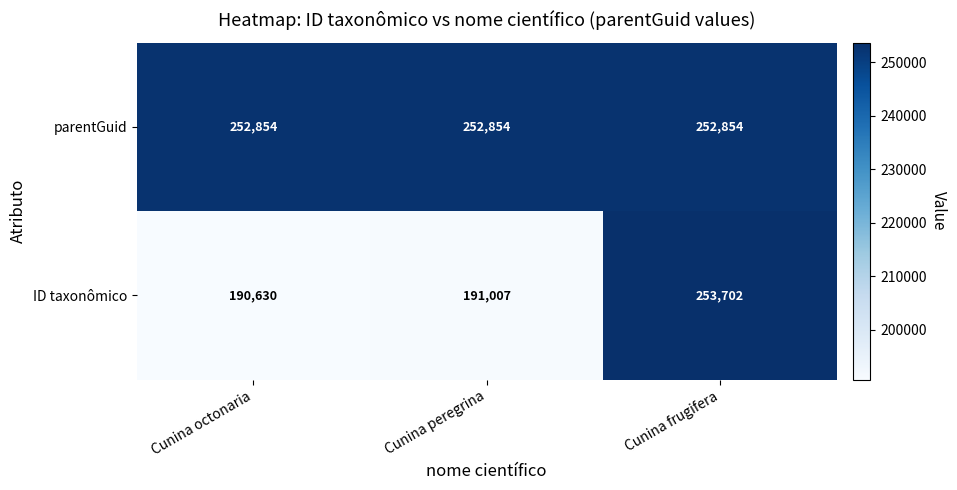

Which series has the largest range (max minus min)?

ID taxonômico